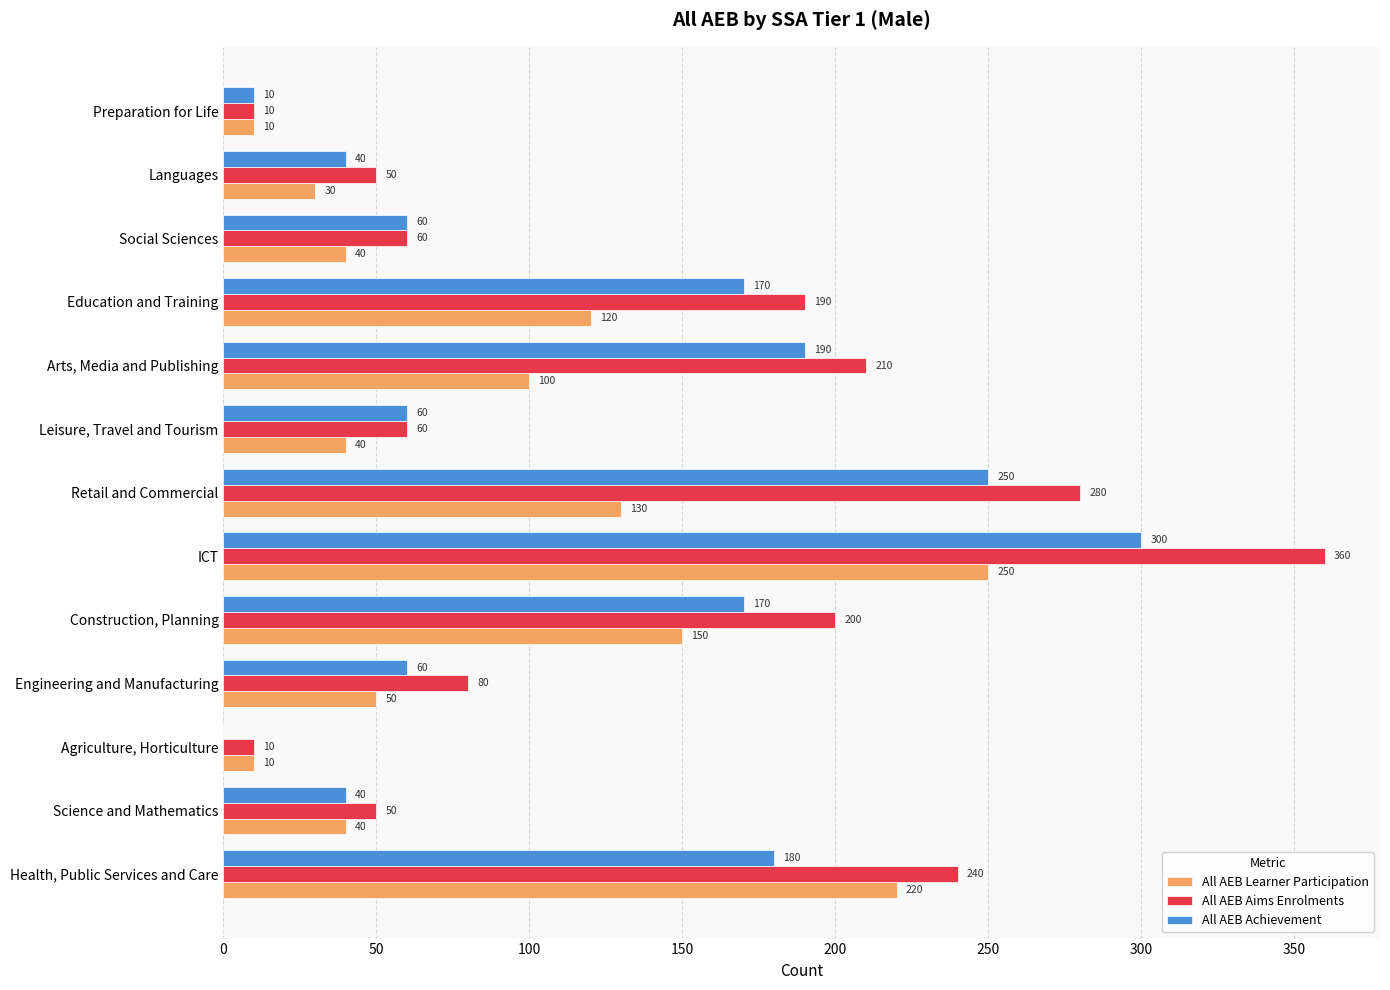

Which category has the highest value in the All AEB Aims Enrolments series?

ICT